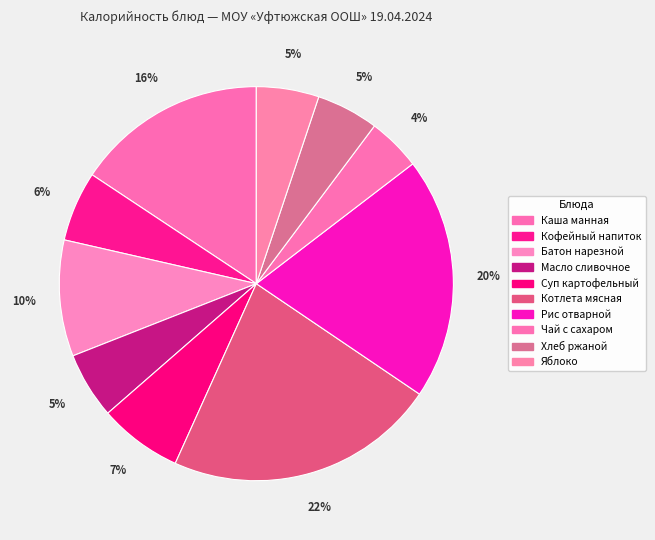

Rank the categories by value from highest to lowest.

Котлета мясная, Рис отварной, Каша манная, Батон нарезной, Суп картофельный, Кофейный напиток, Масло сливочное, Яблоко, Хлеб ржаной, Чай с сахаром